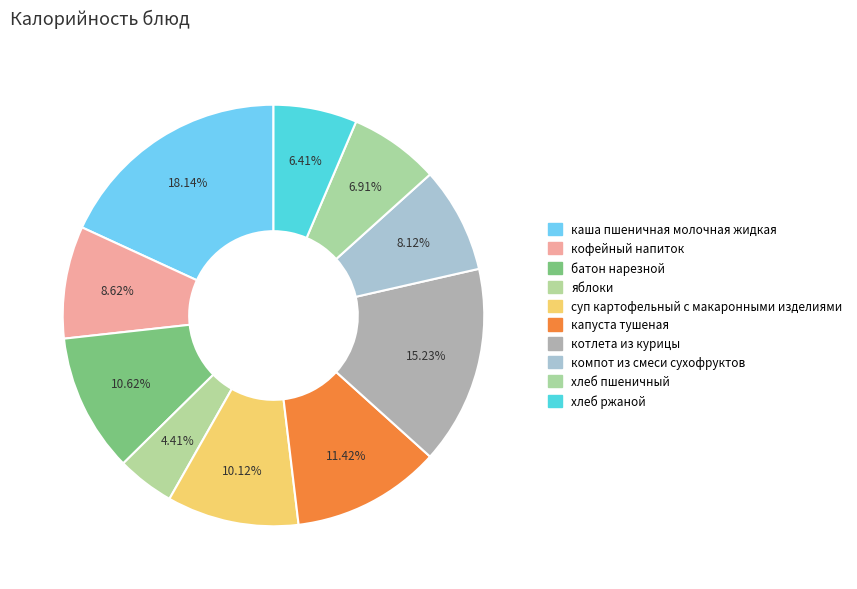

Rank the categories by value from highest to lowest.

каша пшеничная молочная жидкая, котлета из курицы, капуста тушеная, батон нарезной, суп картофельный с макаронными изделиями, кофейный напиток, компот из смеси сухофруктов, хлеб пшеничный, хлеб ржаной, яблоки